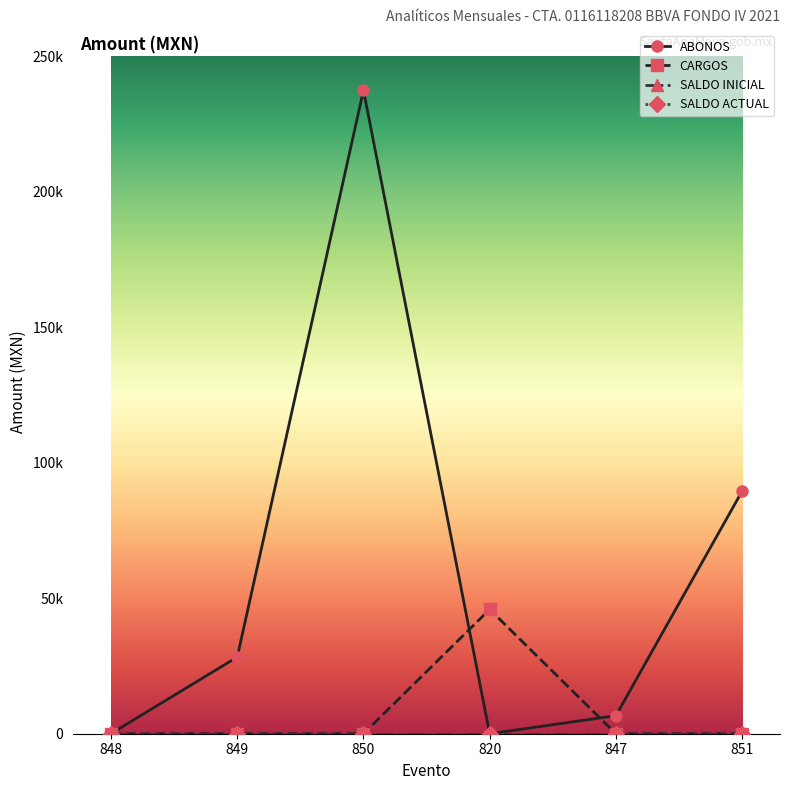

Which series has the largest total across all categories?

ABONOS